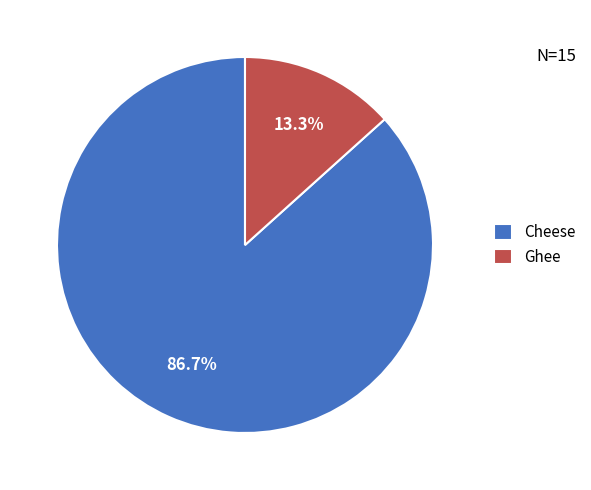

Rank the categories by value from highest to lowest.

Cheese, Ghee